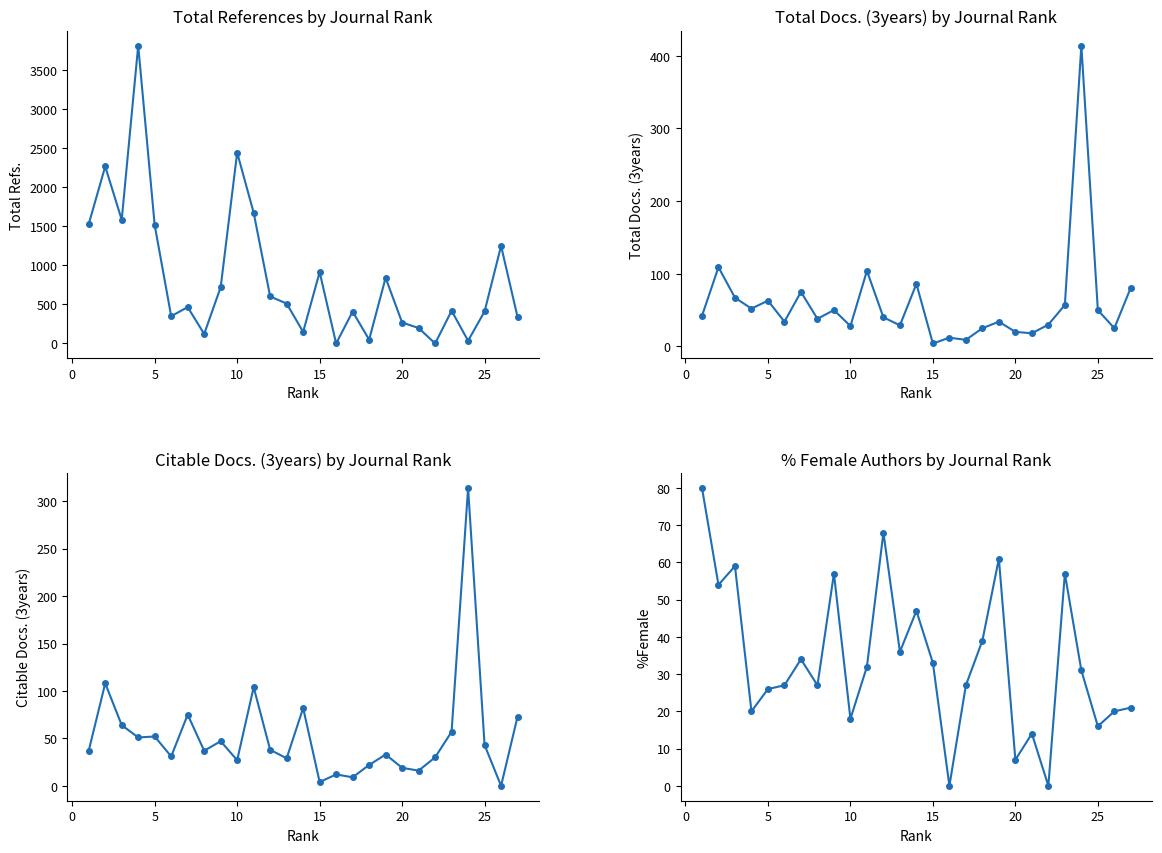

What is the sum of all %Female values?

911